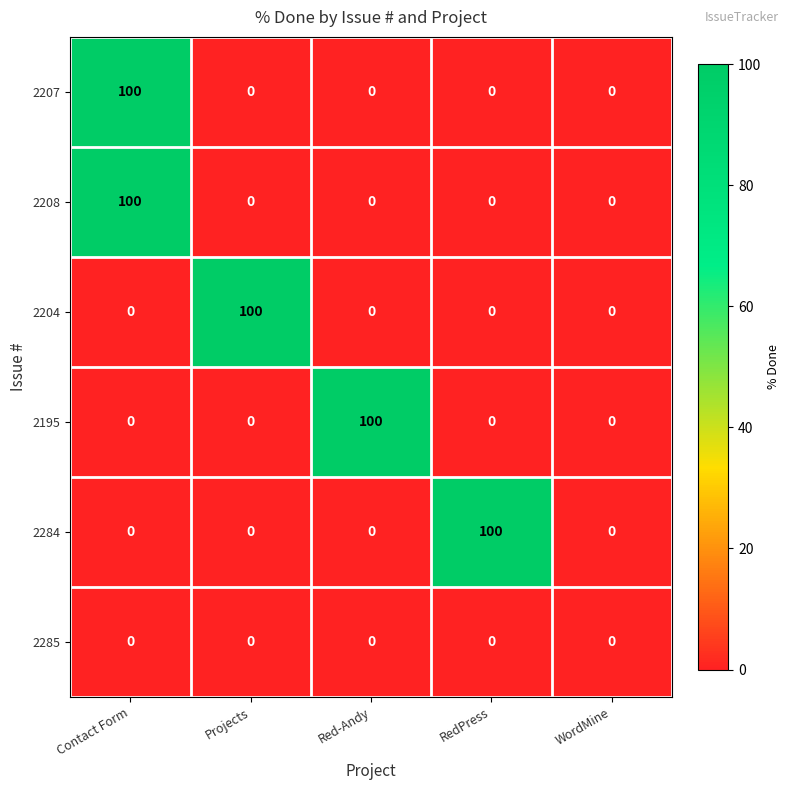

What is the total value across all series at Contact Form?

200